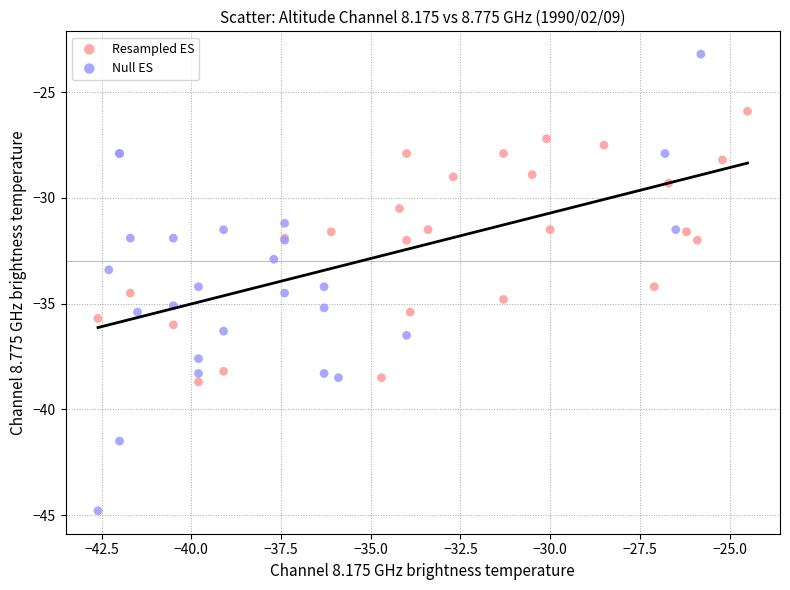

Which series reaches the minimum Y coordinate?

Null ES